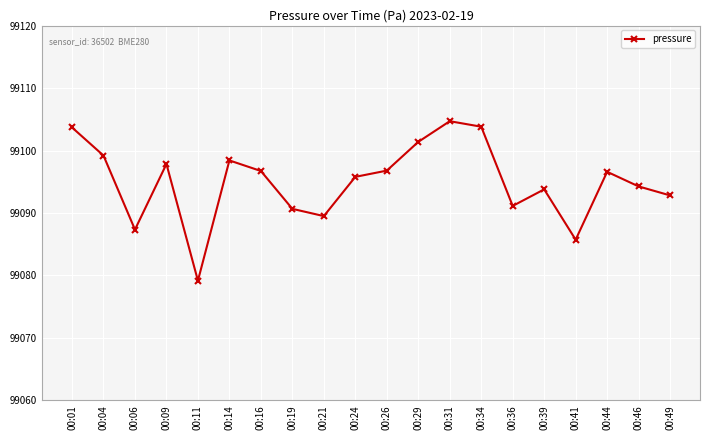

Where is the first local maximum?

00:09